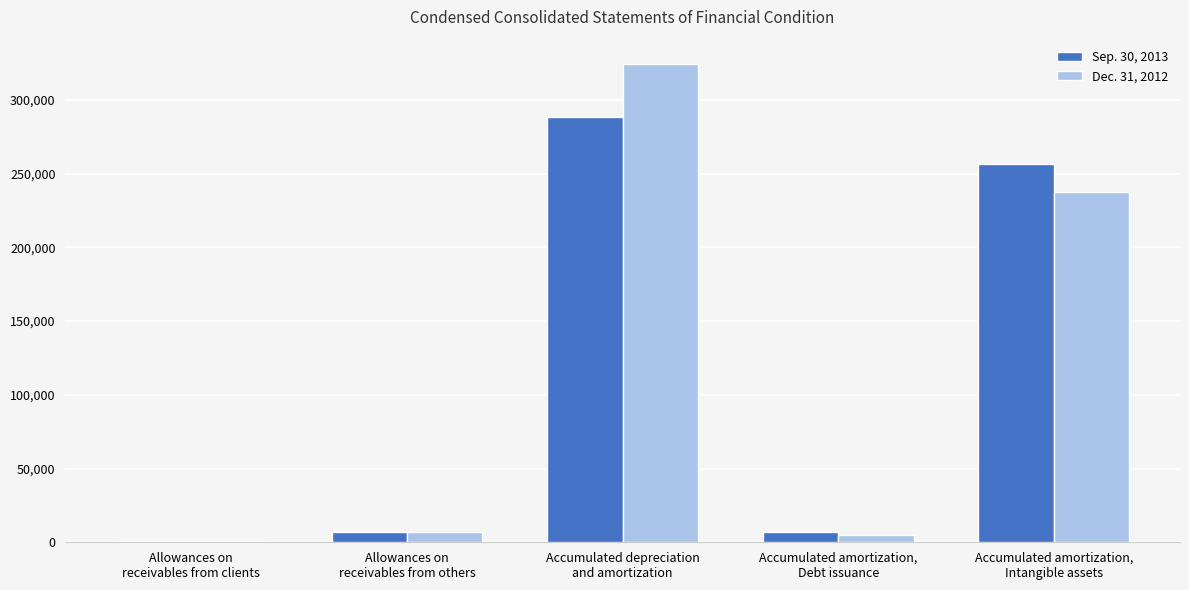

Is the value of Sep. 30, 2013 at Accumulated amortization,
Intangible assets greater than the value of Dec. 31, 2012 at Allowances on
receivables from others?

Yes